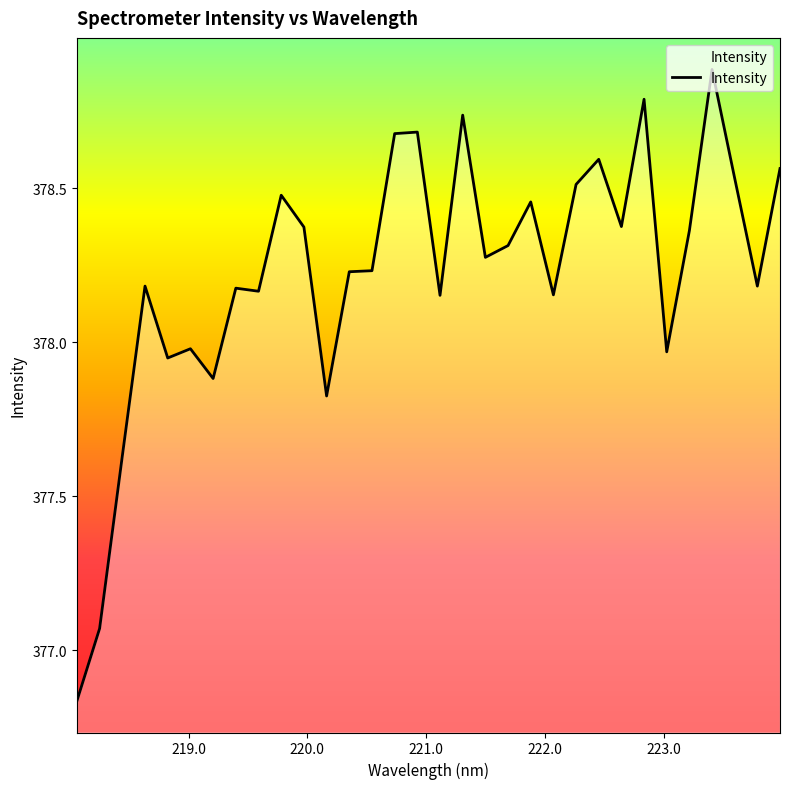

What is the maximum value shown in the chart?

378.9